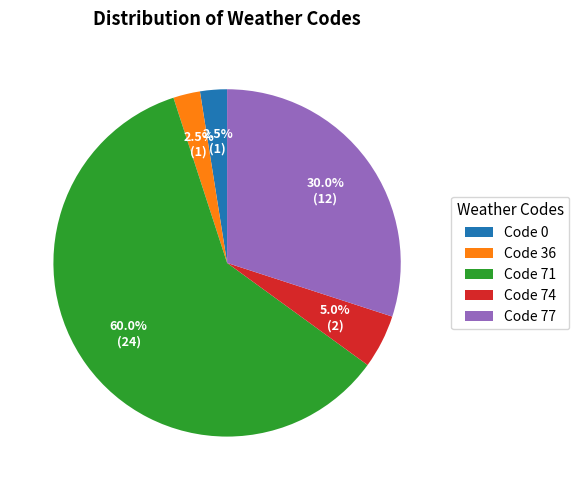

What is the largest slice in the pie chart?

Code 71